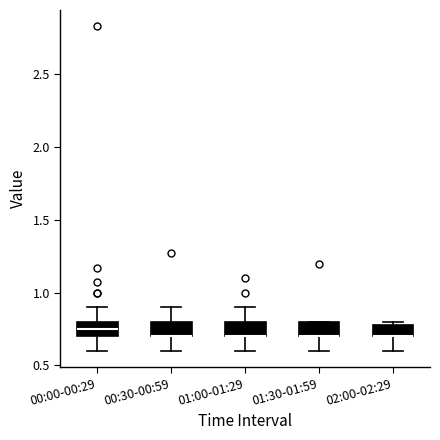

Reading left to right, transcribe this box plot: for each box, give where its median line is, the range the box spans, and where its two whiskers end, as read against the y-axis. The values are not printed on the chart, so give them approximately, as read against the axis.

00:00-00:29: median 0.75, box 0.70 to 0.80, whiskers 0.60 to 0.90
00:30-00:59: median 0.70 (drawn on the box's lower edge), box 0.70 to 0.80, whiskers 0.60 to 0.90
01:00-01:29: median 0.70 (drawn on the box's lower edge), box 0.70 to 0.80, whiskers 0.60 to 0.90
01:30-01:59: median 0.70 (drawn on the box's lower edge), box 0.70 to 0.80, whiskers 0.60 to 0.80
02:00-02:29: median 0.70 (drawn on the box's lower edge), box 0.70 to 0.80, whiskers 0.60 to 0.80 (just above the box's upper edge)